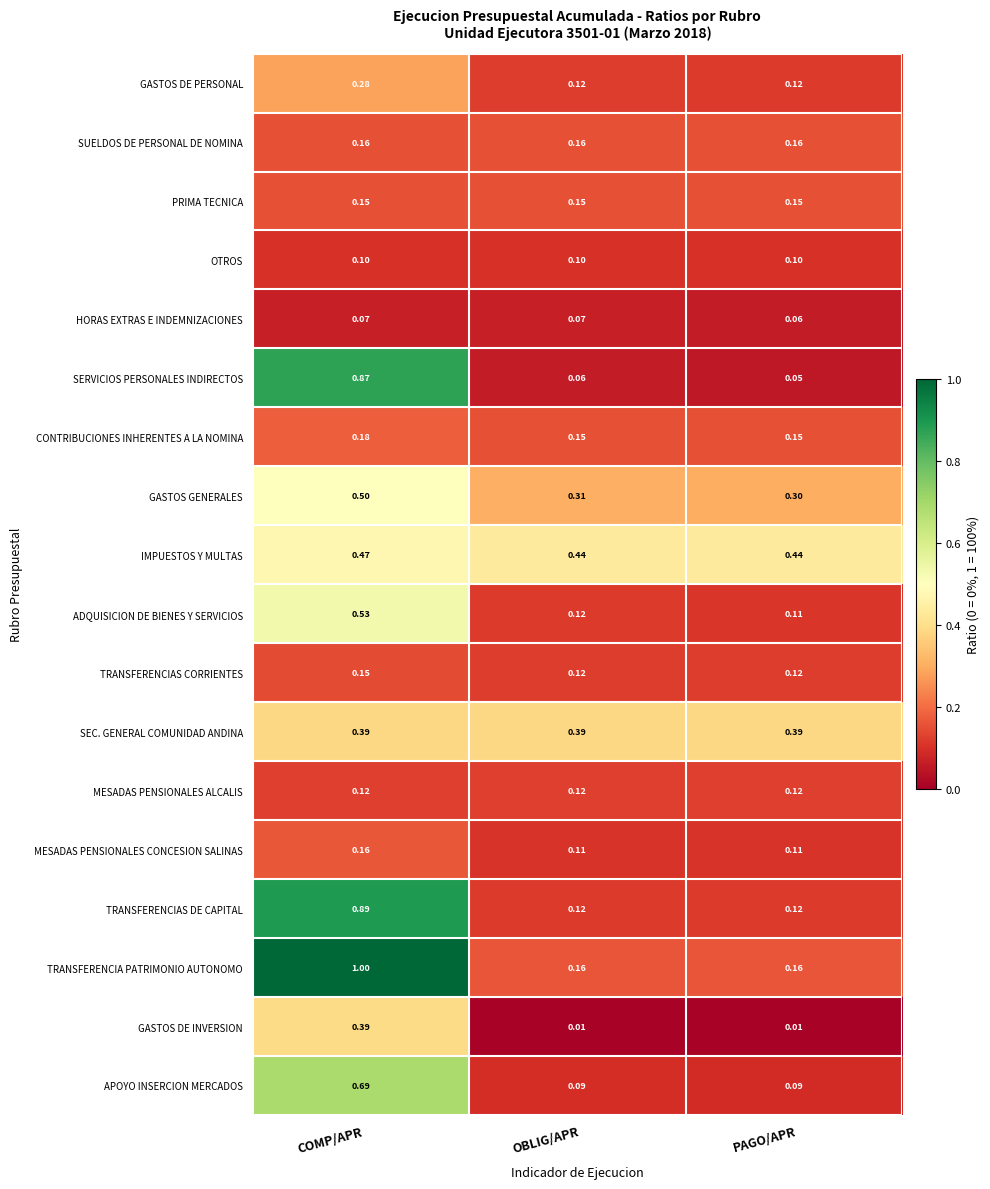

At which category does the chart reach its peak across all series?

COMP/APR